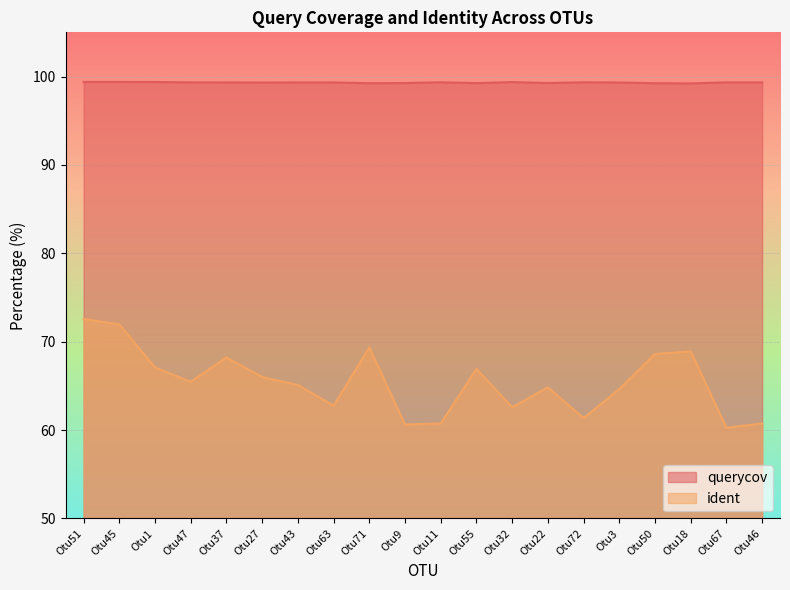

What is the difference between the second highest and minimum values in the querycov series?

0.2